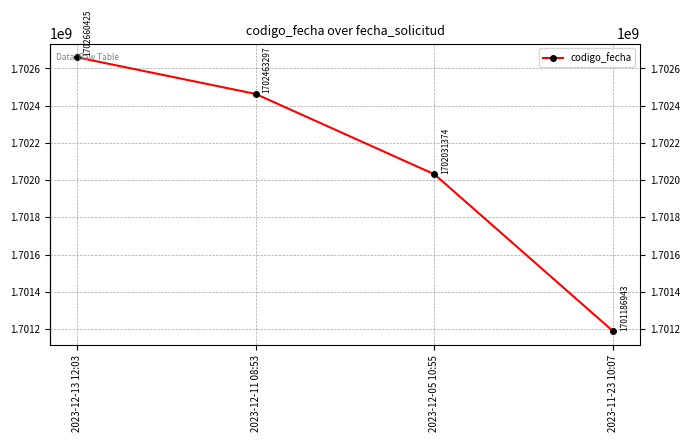

Reading right to left, what are all the values shown in this chart?

1701186943	1702031374	1702463297	1702660425